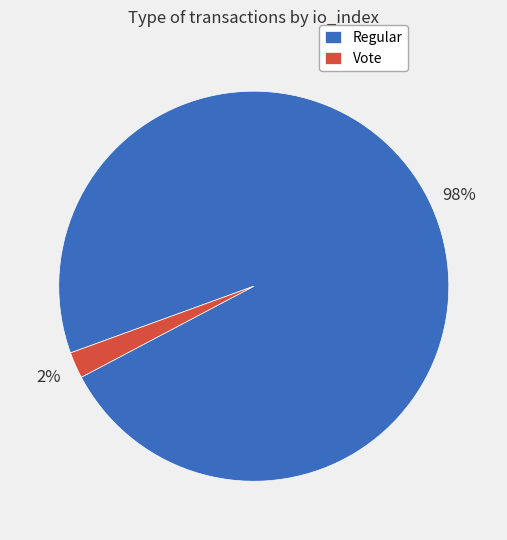

Is the sum of Regular and Vote greater than half?

Yes